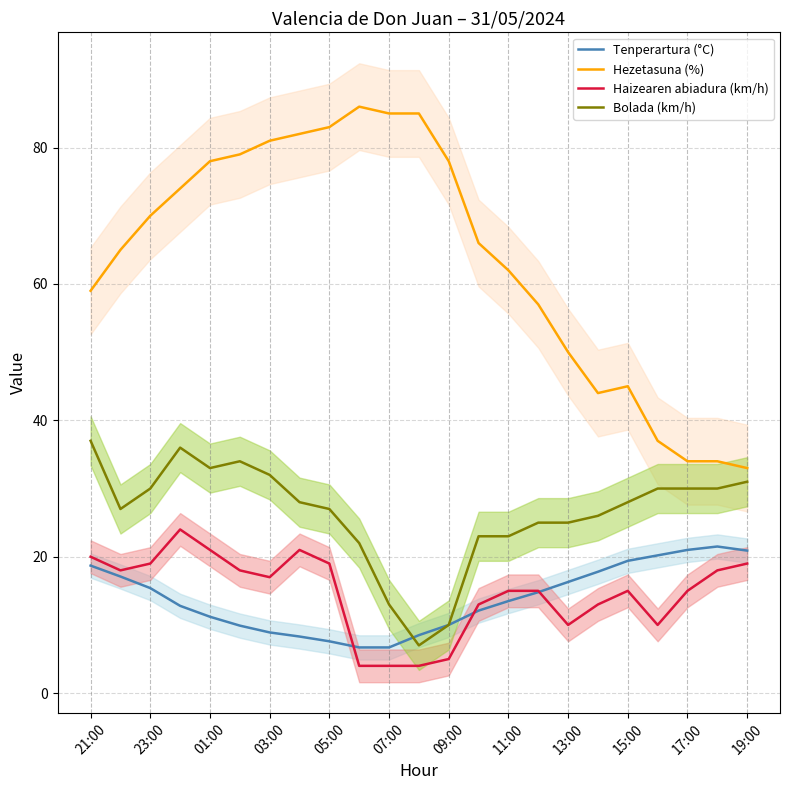

True or false: Bolada (km/h) and Hezetasuna (%) cross at least once.

False